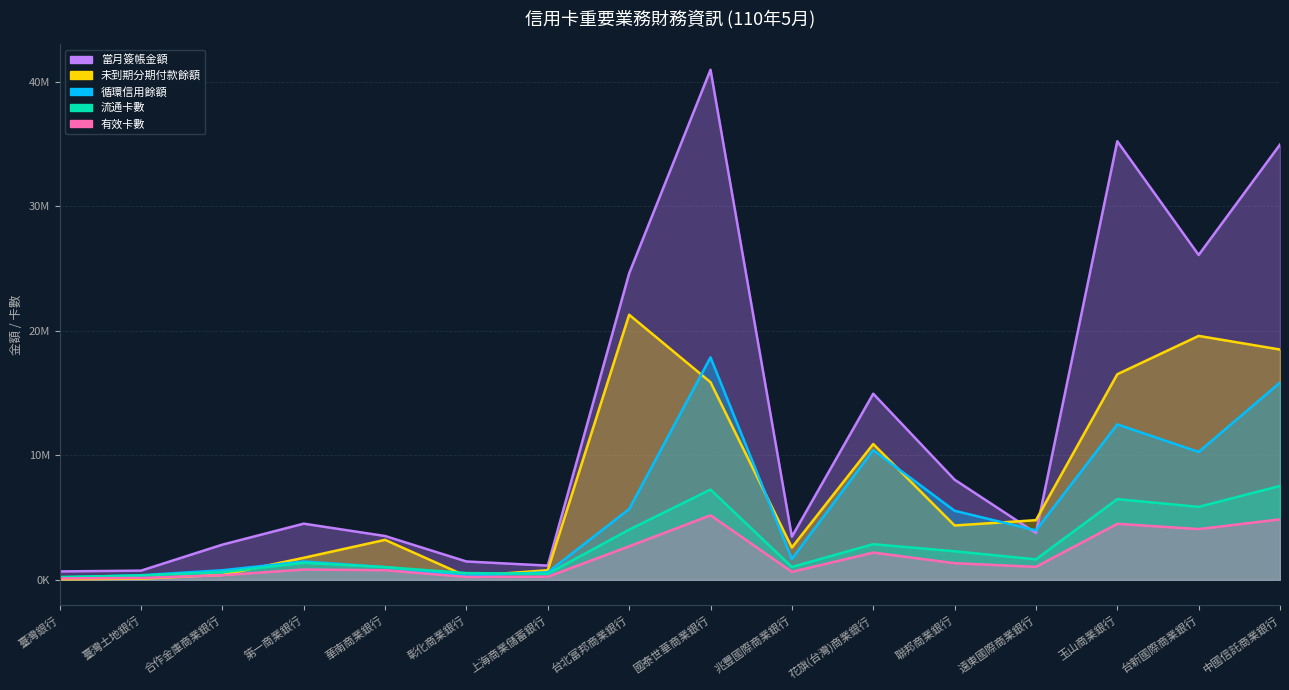

Reading left to right, what are all the values shown in this chart?

循環信用餘額: 臺灣銀行=182939	臺灣土地銀行=365291	合作金庫商業銀行=765211	第一商業銀行=1464549	華南商業銀行=1017120	彰化商業銀行=330685	上海商業儲蓄銀行=600575	台北富邦商業銀行=5678639	國泰世華商業銀行=17861964	兆豐國際商業銀行=1669409	花旗(台灣)商業銀行=10411471	聯邦商業銀行=5541796	遠東國際商業銀行=3968327	玉山商業銀行=12479448	台新國際商業銀行=10266911	中國信託商業銀行=15839180
未到期分期付款餘額: 臺灣銀行=41639	臺灣土地銀行=87073	合作金庫商業銀行=391750	第一商業銀行=1765028	華南商業銀行=3207084	彰化商業銀行=288005	上海商業儲蓄銀行=769576	台北富邦商業銀行=21287990	國泰世華商業銀行=15869021	兆豐國際商業銀行=2591240	花旗(台灣)商業銀行=10904689	聯邦商業銀行=4361091	遠東國際商業銀行=4786468	玉山商業銀行=16507911	台新國際商業銀行=19587410	中國信託商業銀行=18493086
流通卡數: 臺灣銀行=226098	臺灣土地銀行=340860	合作金庫商業銀行=608902	第一商業銀行=1364554	華南商業銀行=1016235	彰化商業銀行=538454	上海商業儲蓄銀行=480013	台北富邦商業銀行=4024569	國泰世華商業銀行=7243809	兆豐國際商業銀行=1028062	花旗(台灣)商業銀行=2858189	聯邦商業銀行=2287248	遠東國際商業銀行=1641408	玉山商業銀行=6475418	台新國際商業銀行=5854447	中國信託商業銀行=7535732
有效卡數: 臺灣銀行=110938	臺灣土地銀行=144082	合作金庫商業銀行=367634	第一商業銀行=822821	華南商業銀行=767181	彰化商業銀行=226310	上海商業儲蓄銀行=244578	台北富邦商業銀行=2687538	國泰世華商業銀行=5179858	兆豐國際商業銀行=633451	花旗(台灣)商業銀行=2184605	聯邦商業銀行=1329565	遠東國際商業銀行=1039108	玉山商業銀行=4494700	台新國際商業銀行=4072757	中國信託商業銀行=4852071
當月簽帳金額: 臺灣銀行=670722	臺灣土地銀行=734119	合作金庫商業銀行=2821227	第一商業銀行=4507189	華南商業銀行=3514905	彰化商業銀行=1469197	上海商業儲蓄銀行=1137807	台北富邦商業銀行=24611567	國泰世華商業銀行=40962842	兆豐國際商業銀行=3459033	花旗(台灣)商業銀行=14945012	聯邦商業銀行=8039322	遠東國際商業銀行=3755257	玉山商業銀行=35222689	台新國際商業銀行=26088100	中國信託商業銀行=34955445